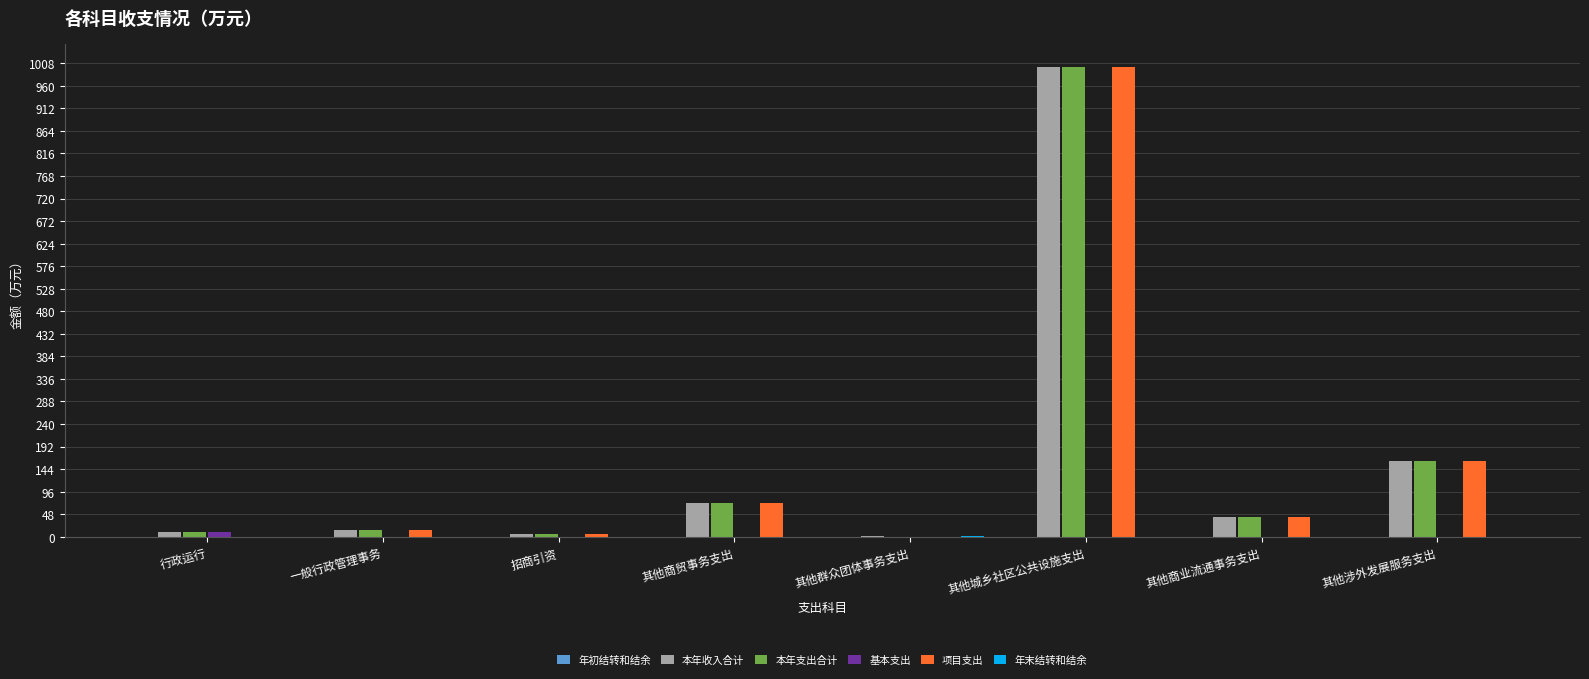

Count the number of data series in this chart.

5